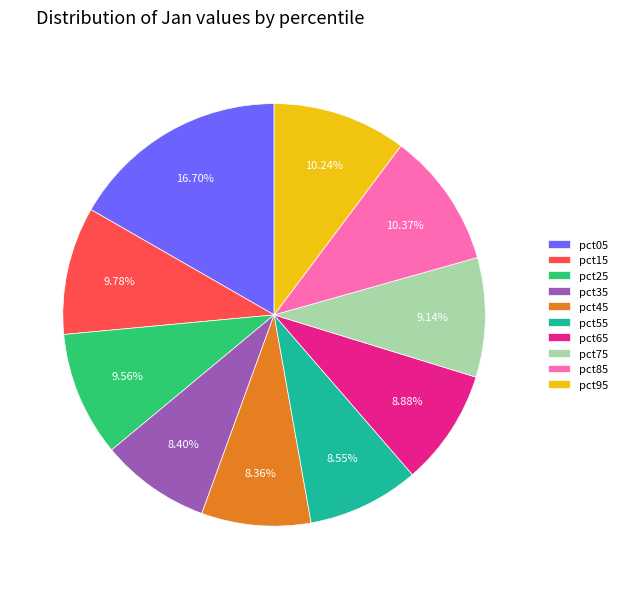

How many slices are in this pie chart?

10